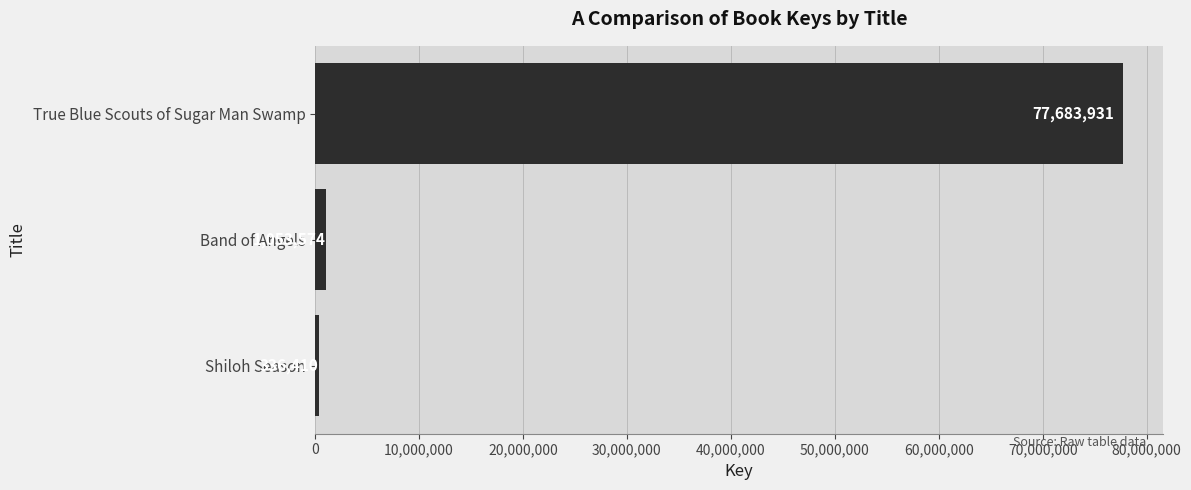

How many distinct data groups are displayed?

1